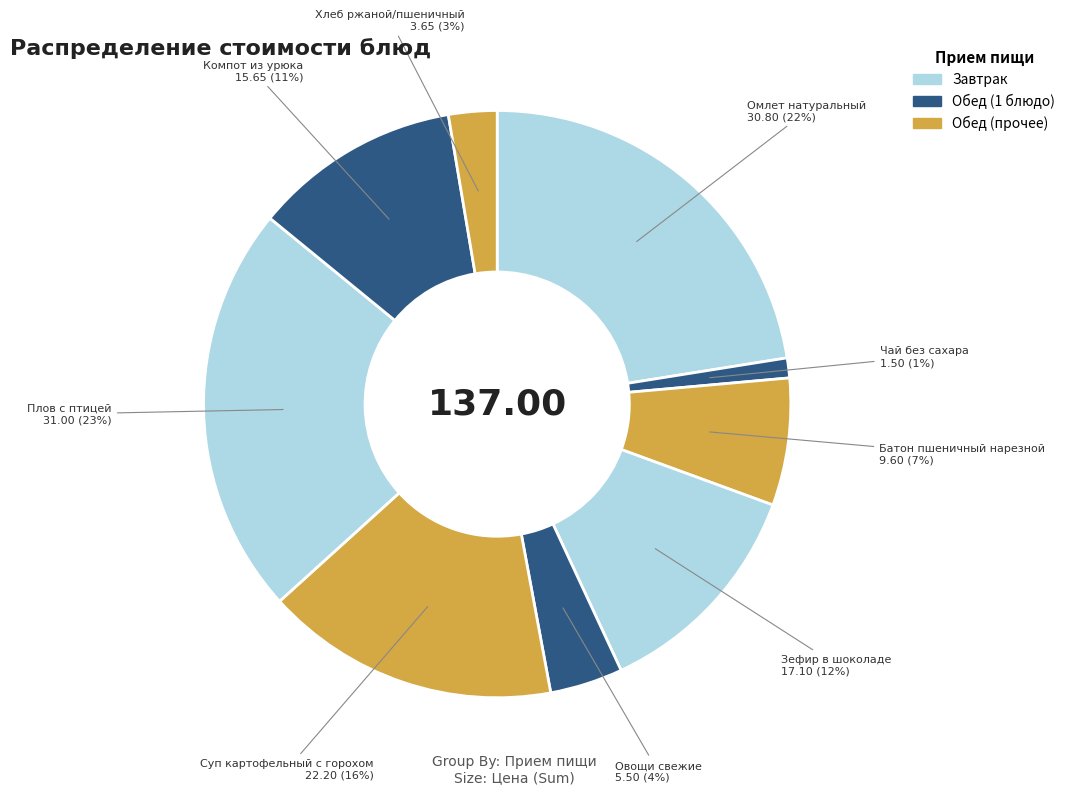

How many segments does this pie chart have?

9